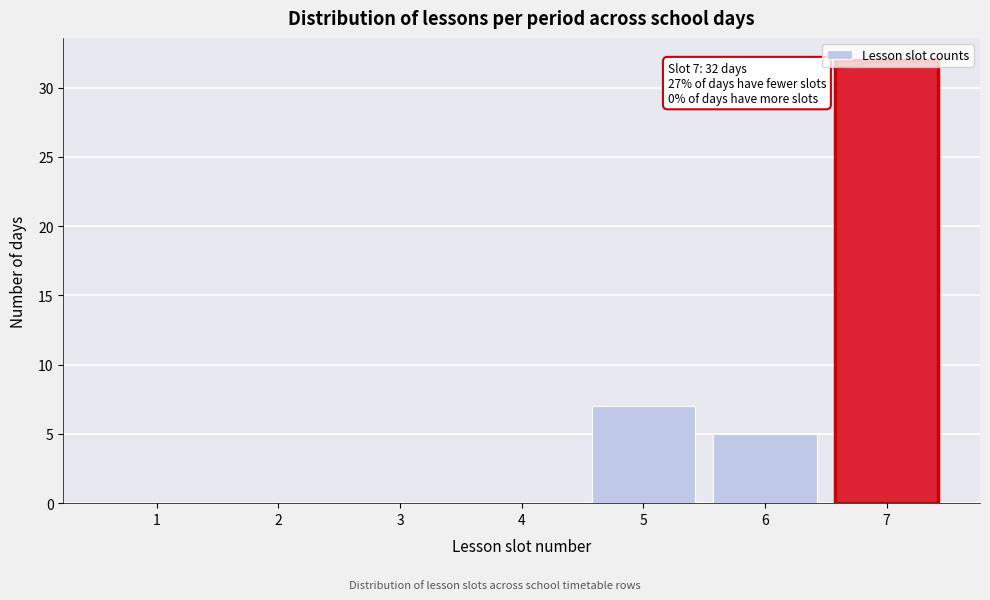

Over which range of the x-axis is the bar tallest?

6.5 to 7.5